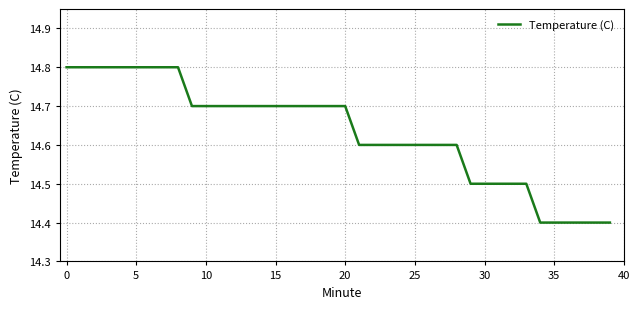

What is the difference between the maximum and minimum values?

0.4